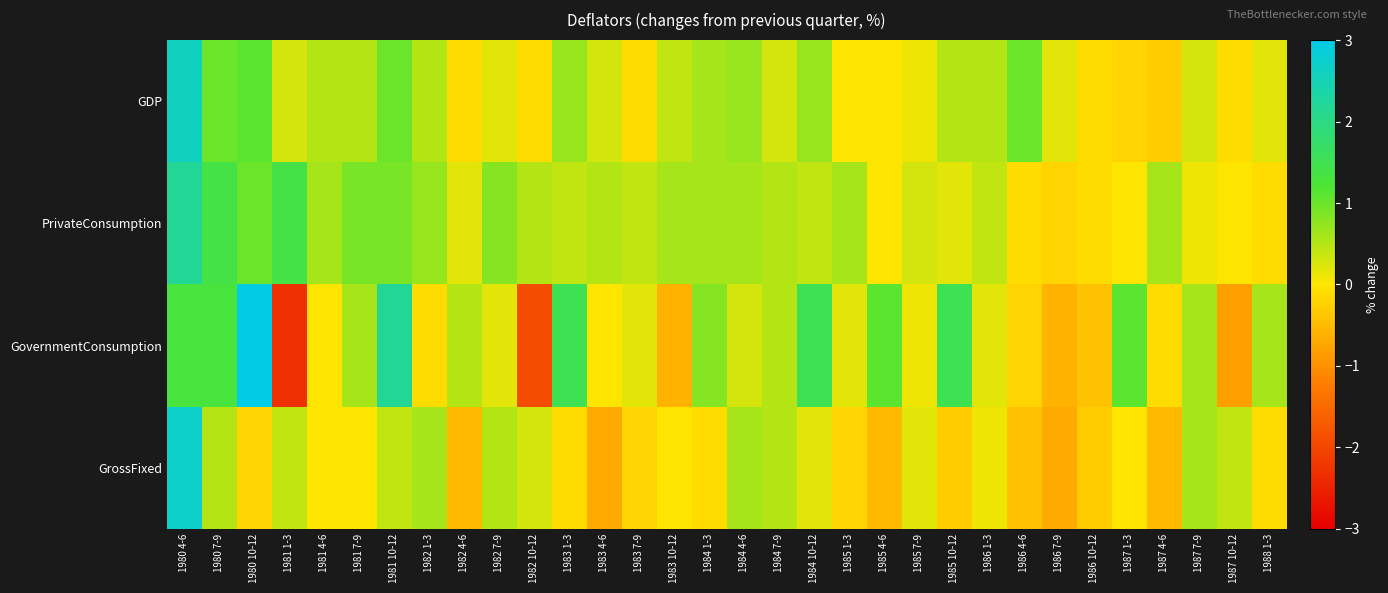

Which has a higher value, 1987 7-9 or 1980 10-12?

1980 10-12